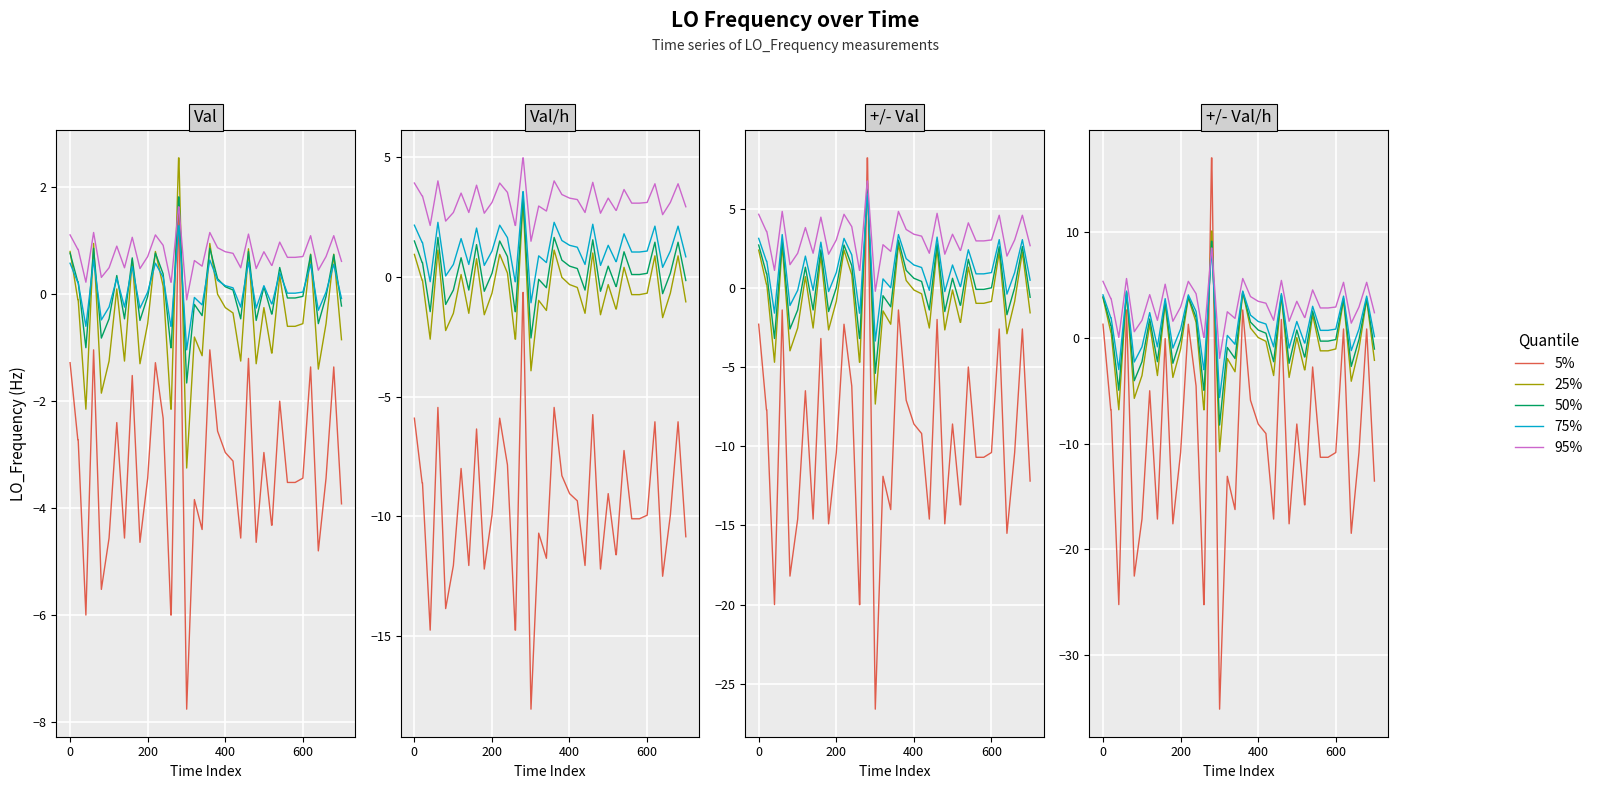

What is the minimum value shown in the chart?

-35.2